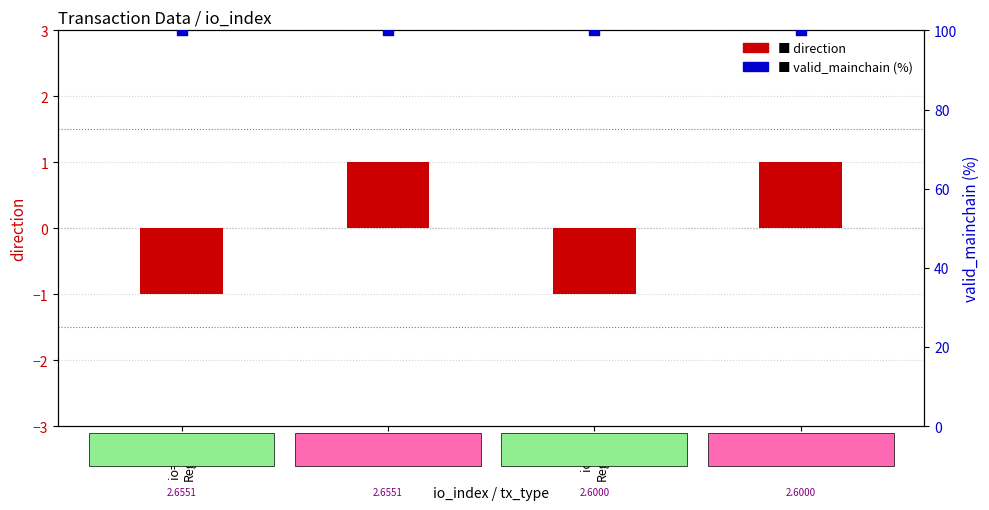

Which series has the largest Y range (max minus min)?

direction